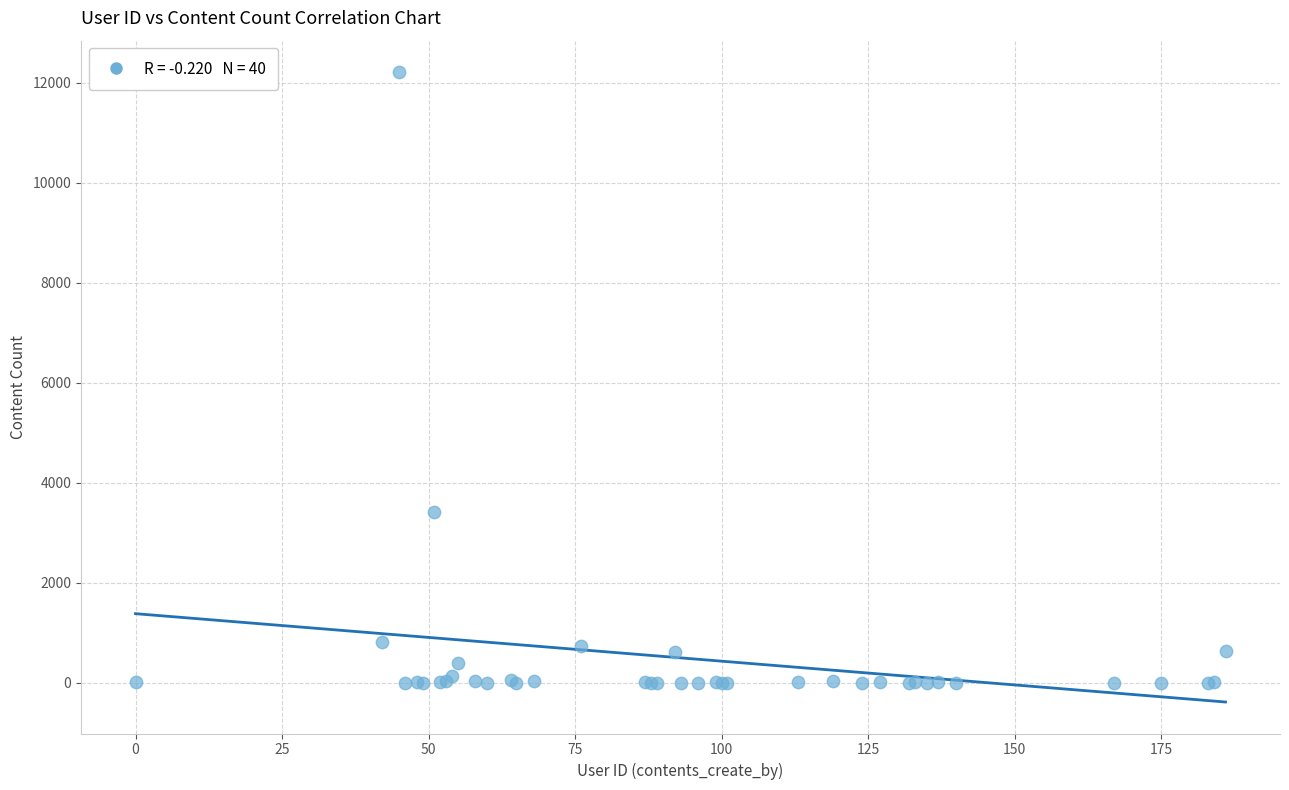

What Y value in the scatter plot is closest to 6104?

3406